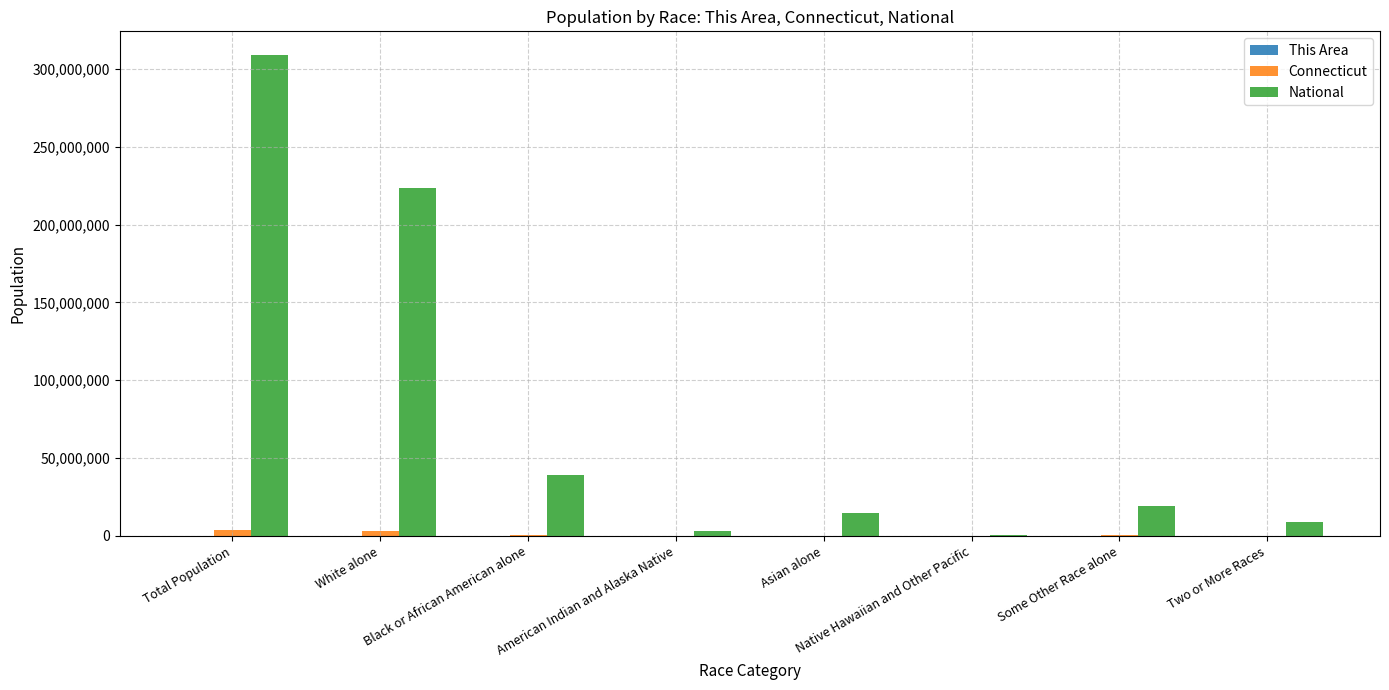

What is the average value of the Connecticut series?

893524